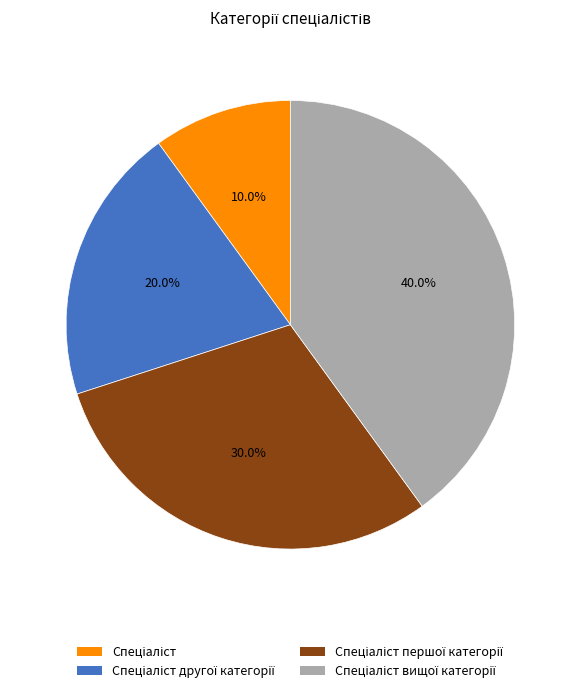

Does any single category account for the majority?

No